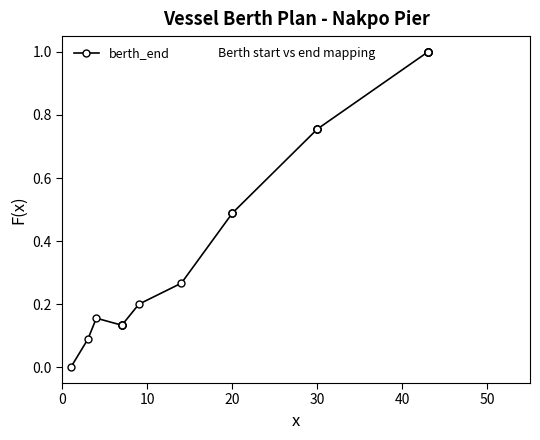

Is it true that the value at 20 is 1.5?

False